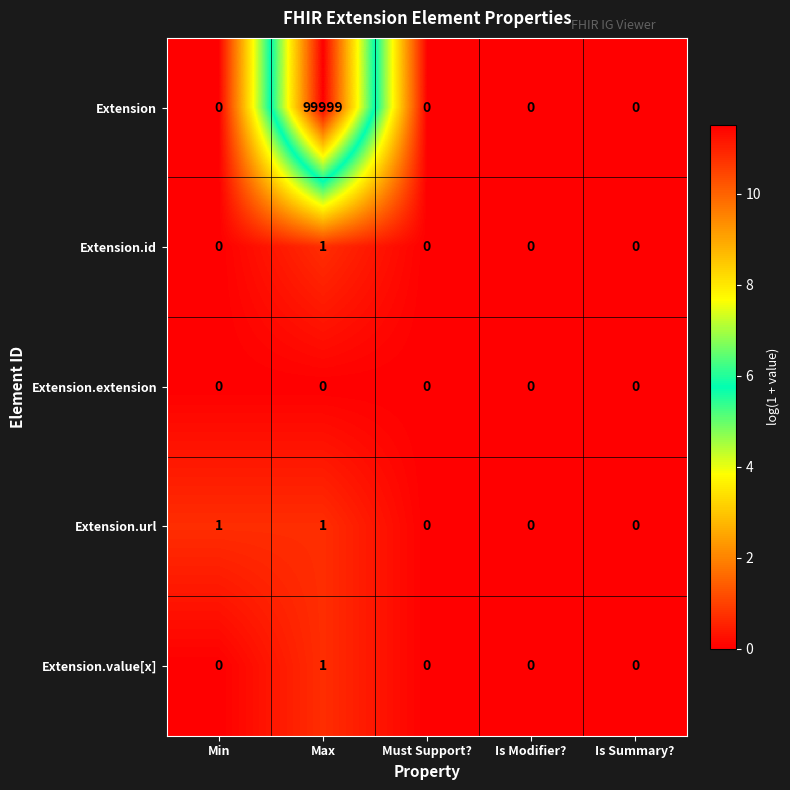

True or false: Extension has a value of 0 at Is Summary?.

True